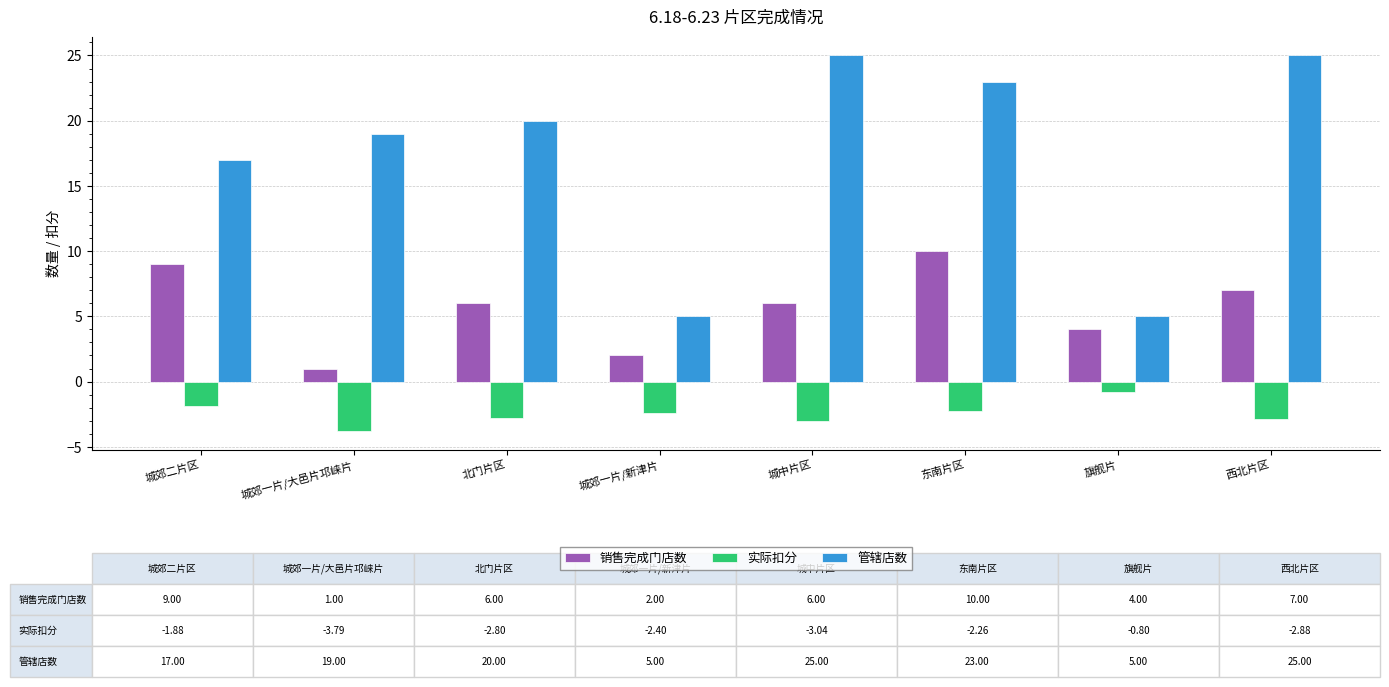

What is the difference between the maximum and minimum values in the 销售完成门店数 series?

9.0